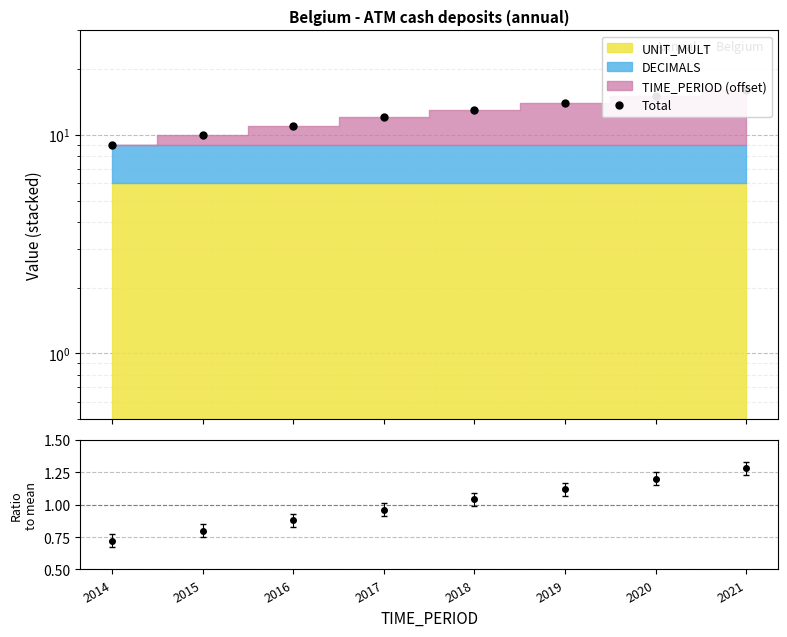

What is the value of the 6th point from the left?

14